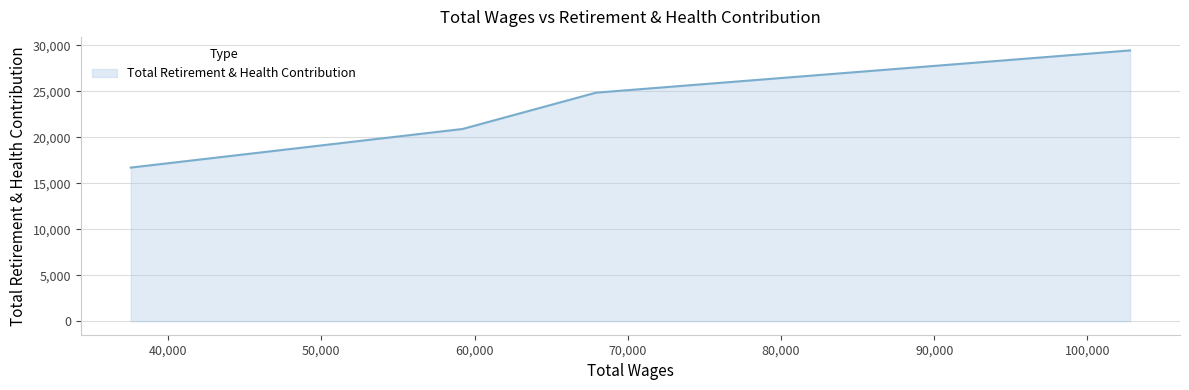

What is the smallest value displayed?

16702